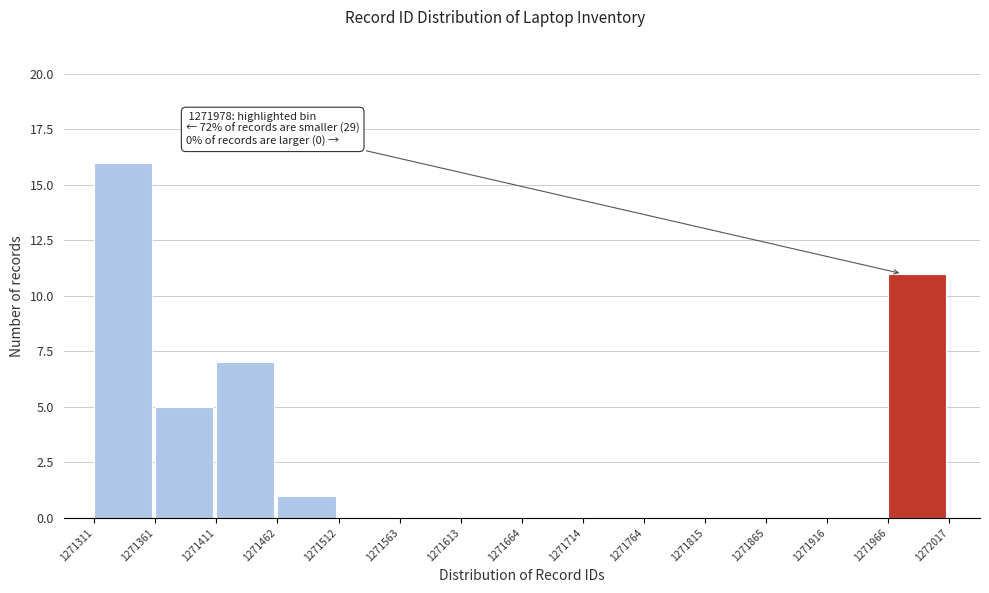

Over which range of the x-axis is the bar tallest?

1271311 to 1271361